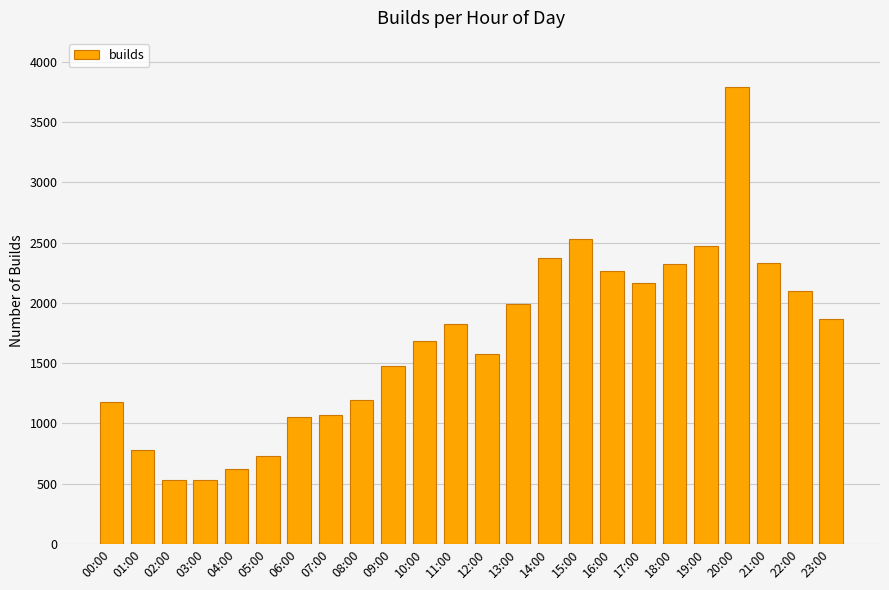

What is the change in value from 06:00 to 21:00?

+1271